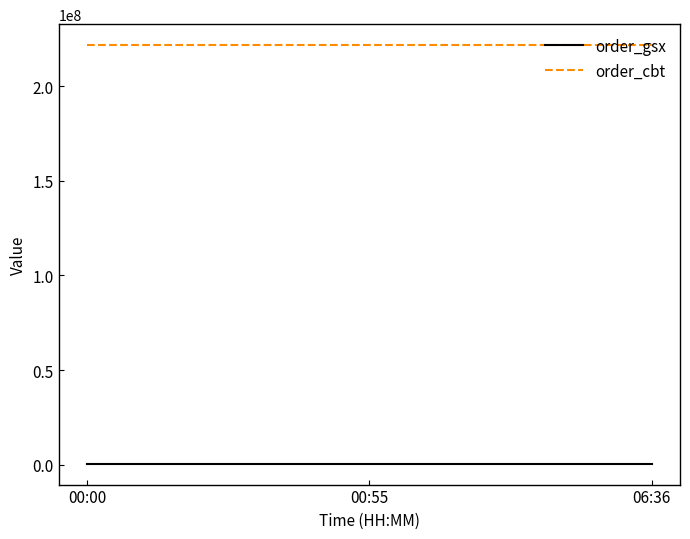

At 00:00, list the series in order from smallest to largest.

order_gsx, order_cbt